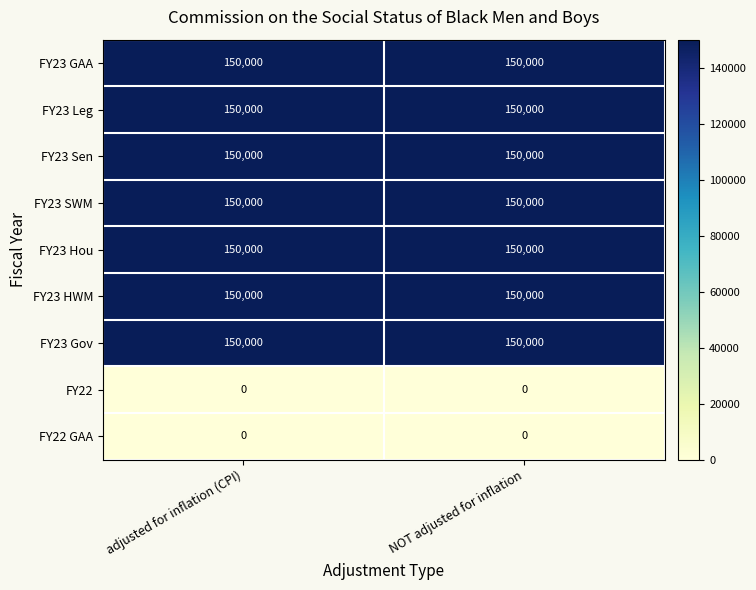

Reading left to right, transcribe all the data shown in this chart.

FY23 GAA: 150000	150000
FY23 Leg: 150000	150000
FY23 Sen: 150000	150000
FY23 SWM: 150000	150000
FY23 Hou: 150000	150000
FY23 HWM: 150000	150000
FY23 Gov: 150000	150000
FY22: 0	0
FY22 GAA: 0	0